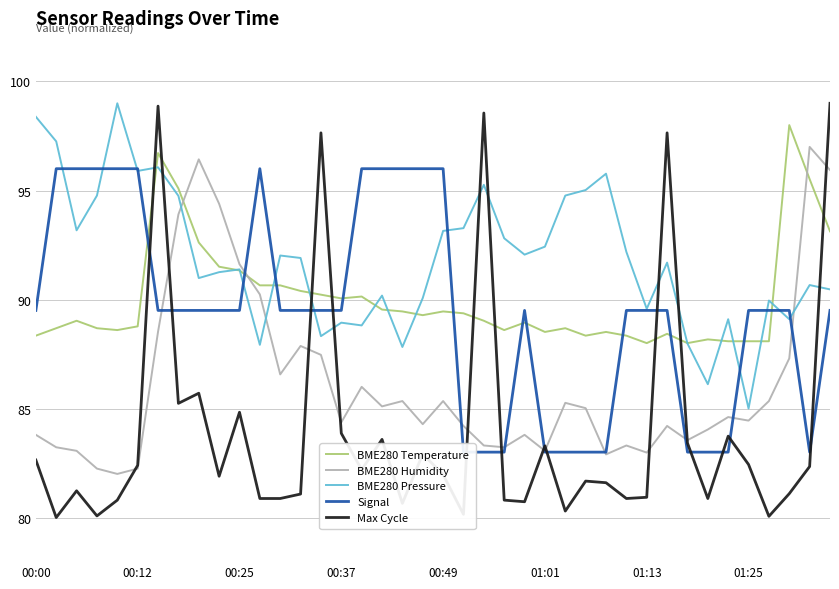

Which series has the widest spread of values?

Max Cycle